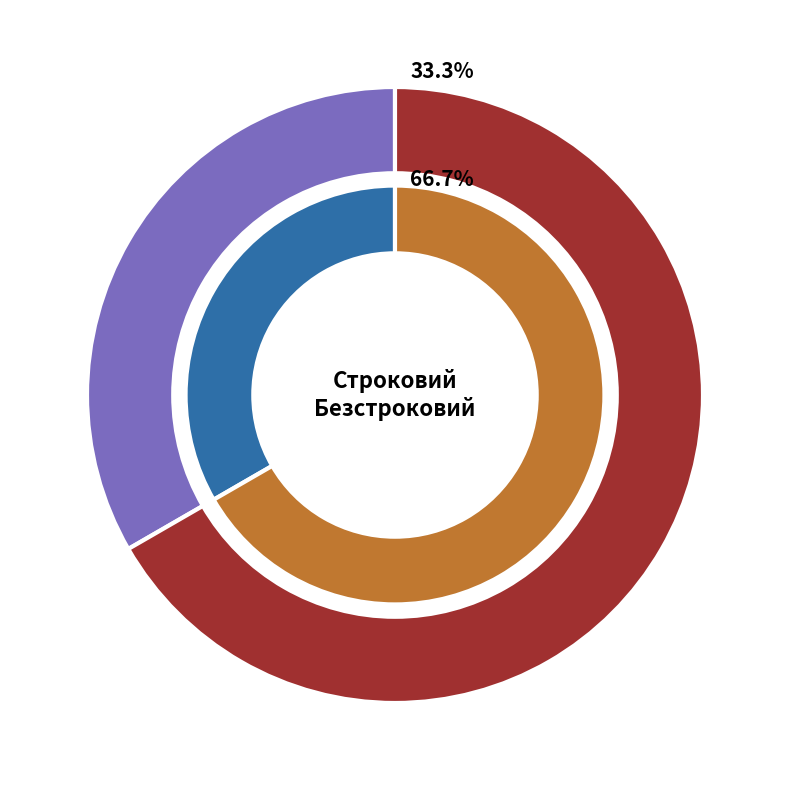

The Строковий slice represents 33% of the pie. True or false?

True